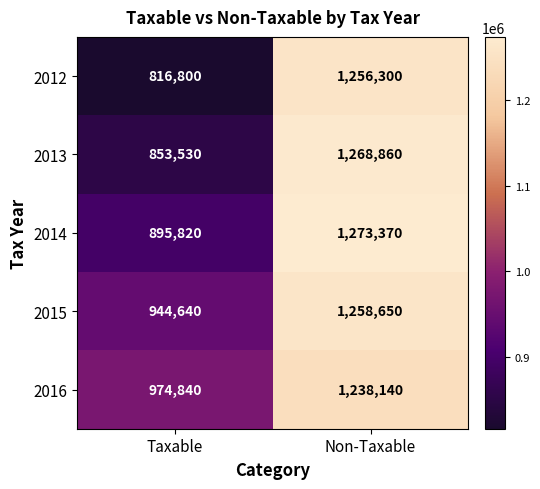

What is the difference between the maximum and minimum values in the 2015 series?

314010